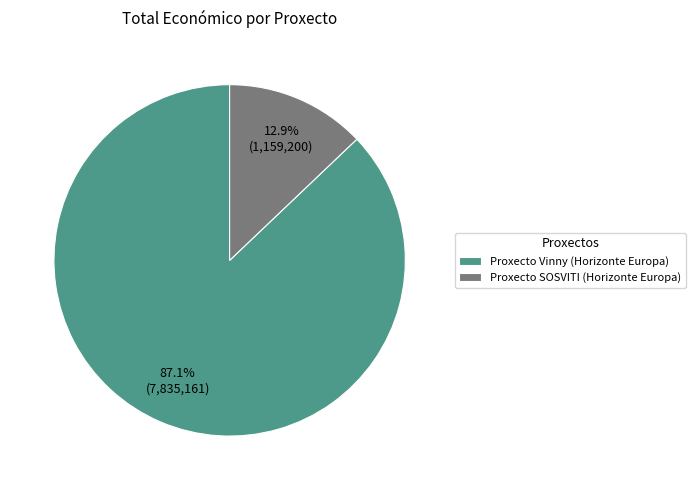

Count the number of slices in the pie.

2